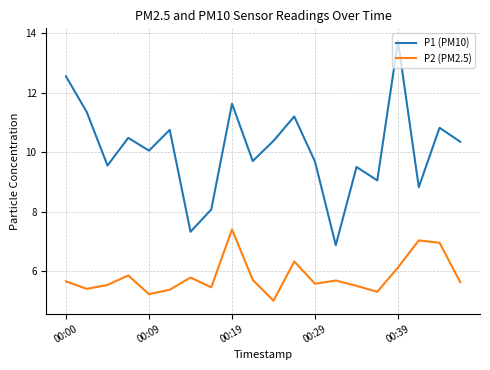

What is the smallest value displayed?

5.0